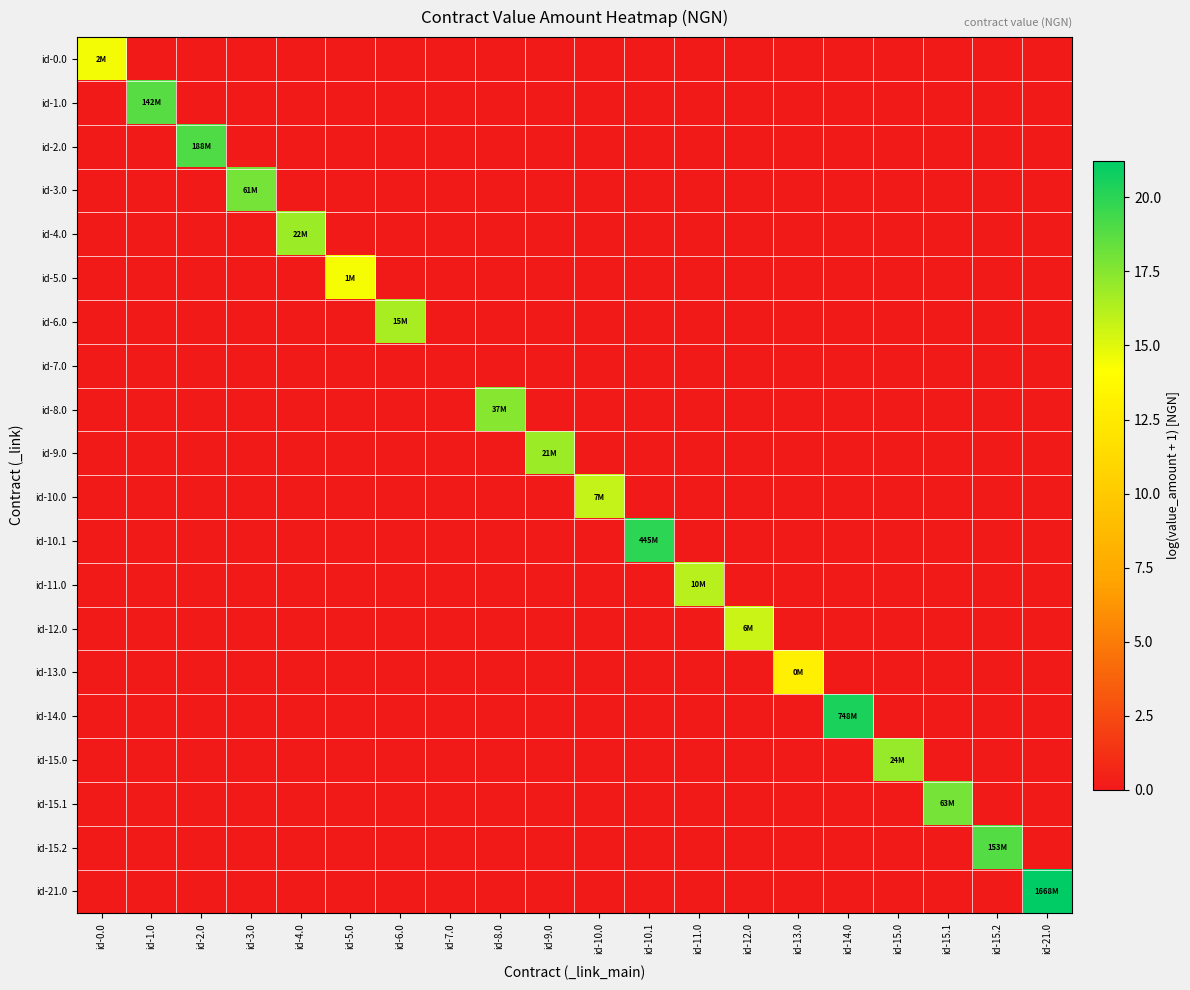

Which series has the widest spread of values?

id-21.0